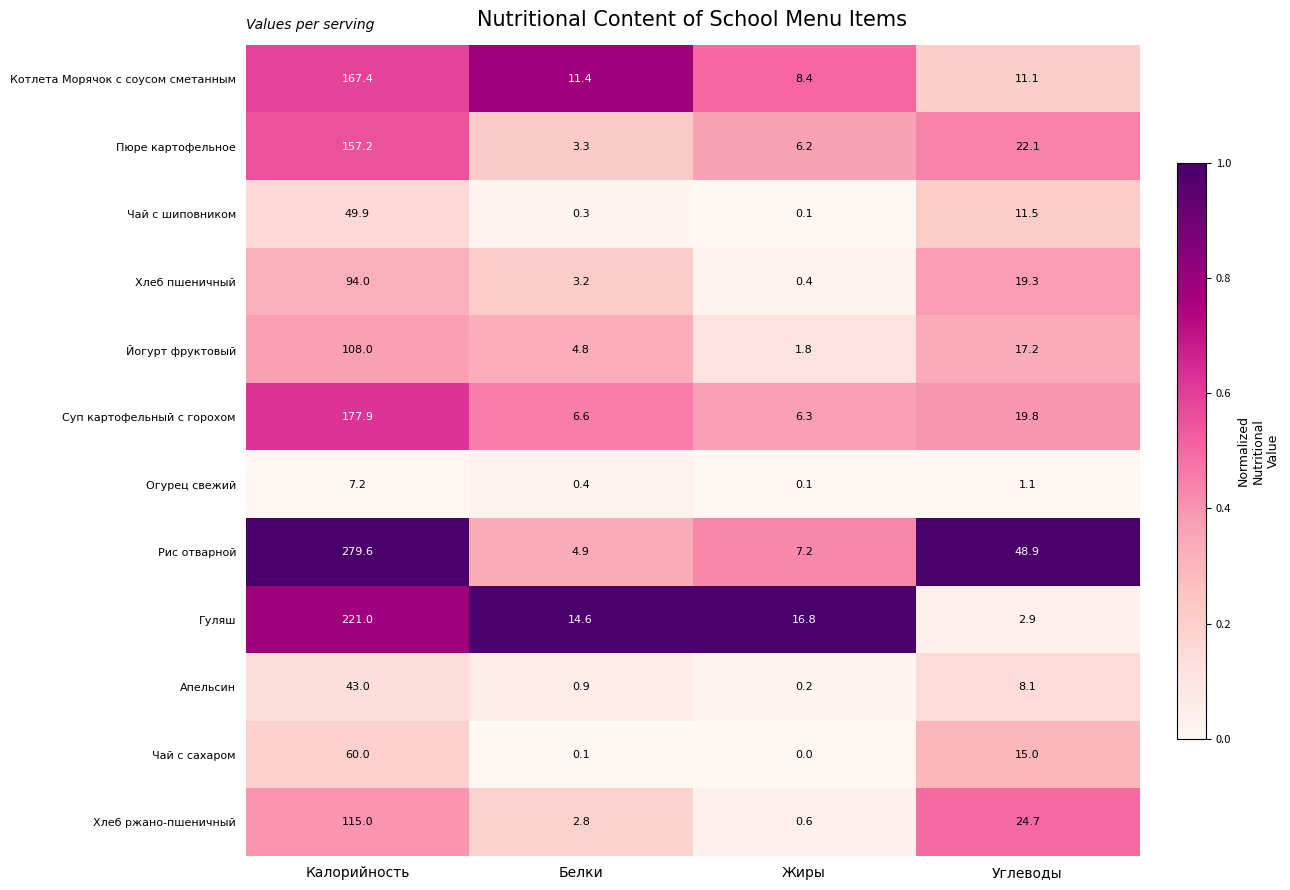

What is the total value across all series at Жиры?

48.1